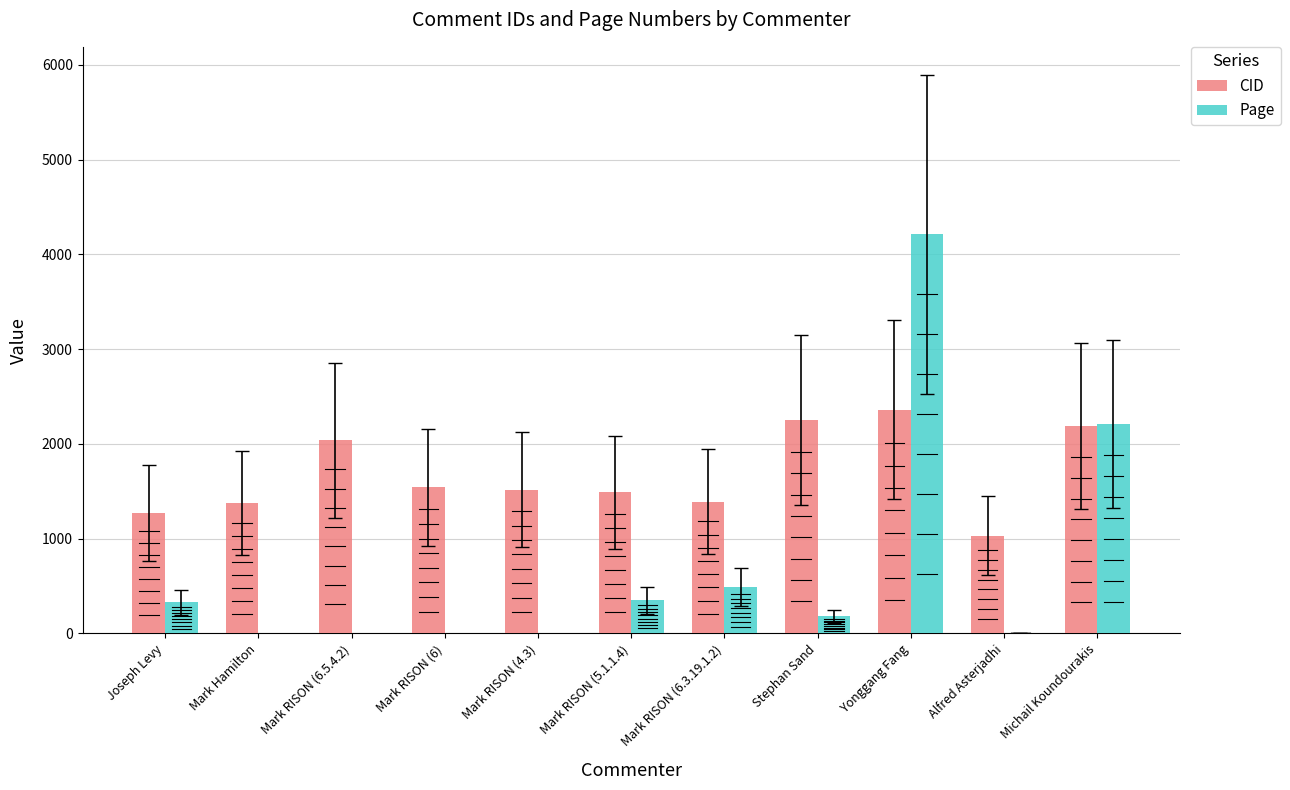

What is the maximum value for Page?

4212